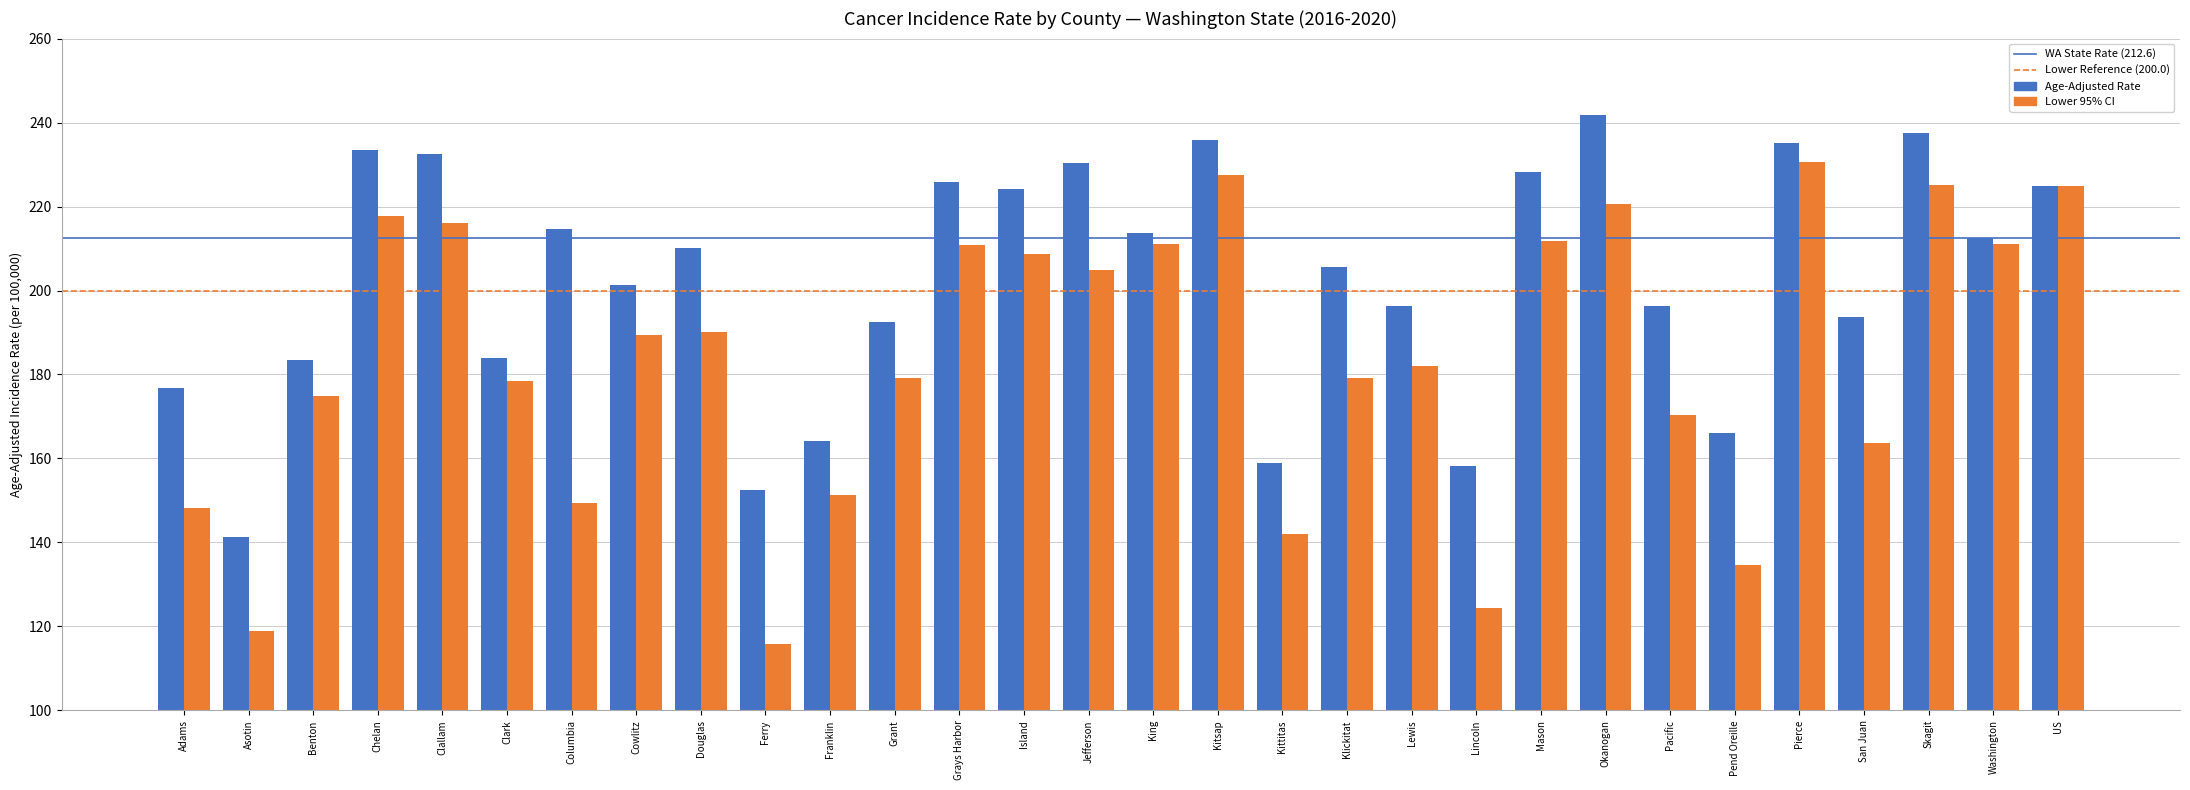

True or false: Age-Adjusted Rate has a value of 196.2 at Pacific.

True